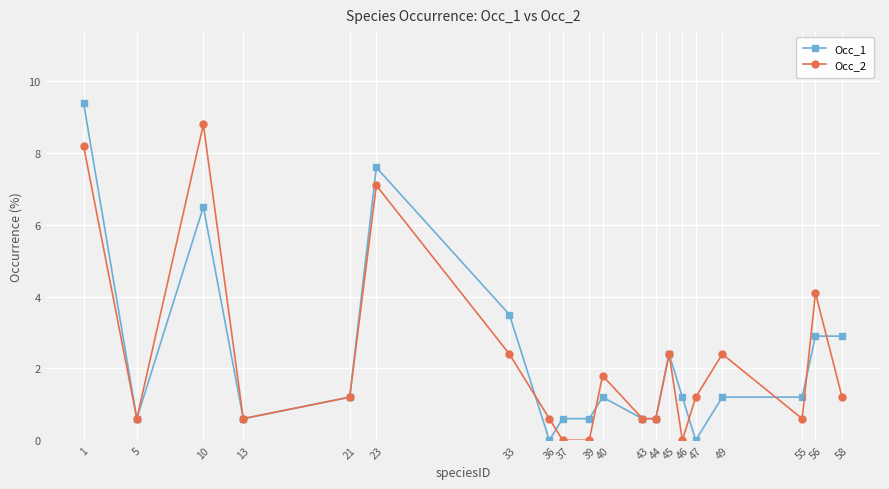

What is the difference between the highest and lowest values at 55?

0.6